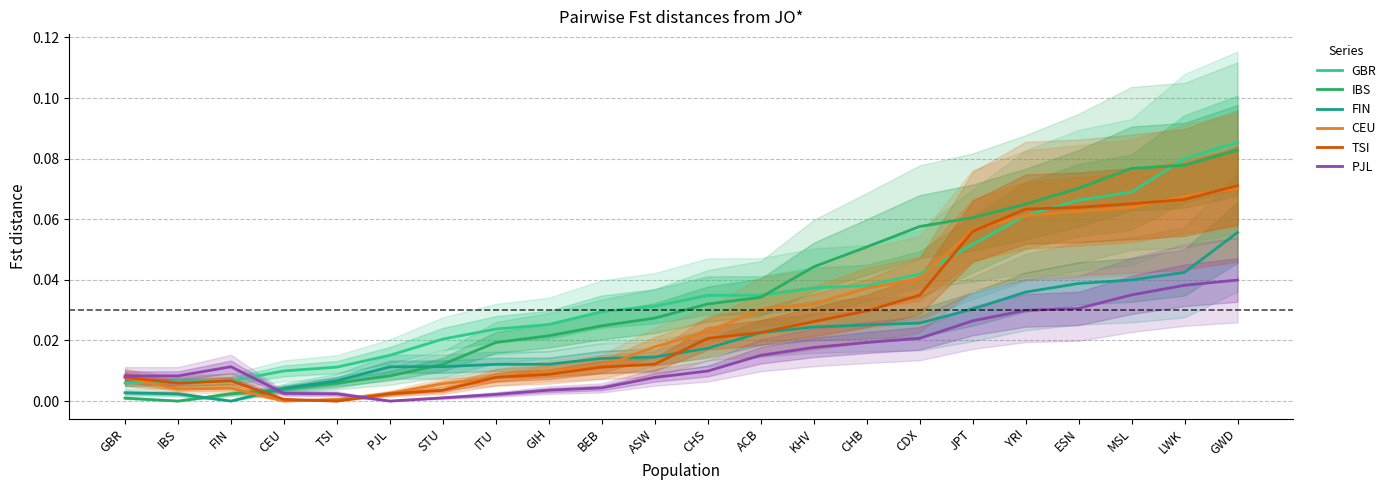

True or false: IBS has more than 0 interior local peaks.

False